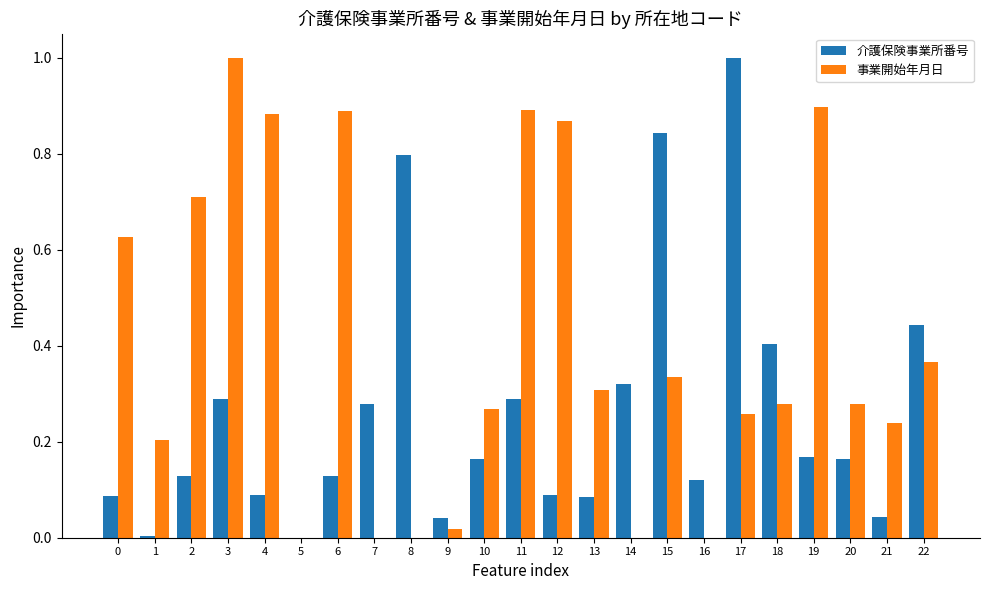

Which series has the largest total across all categories?

事業開始年月日